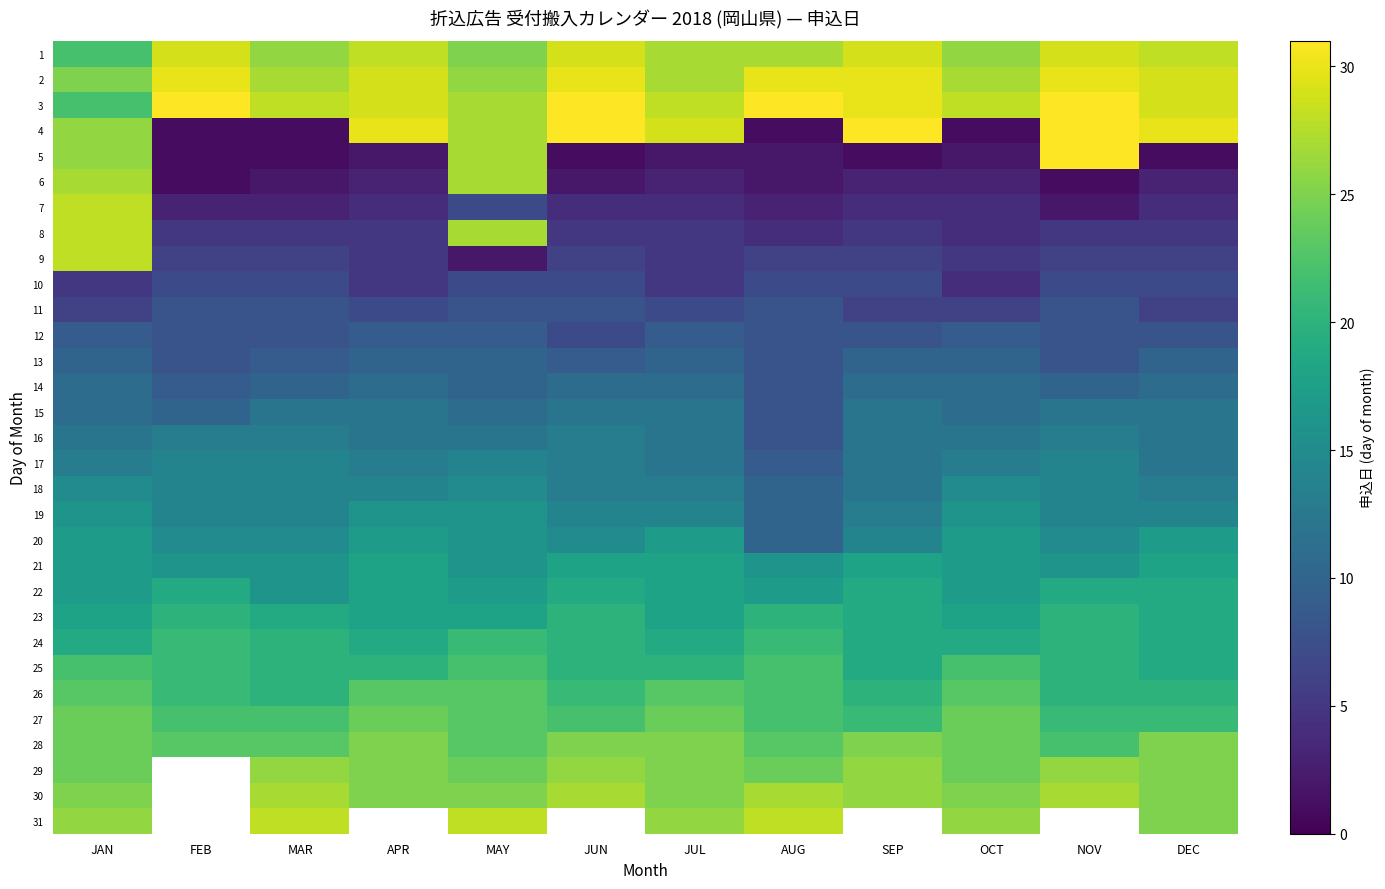

Is the value of 6 at MAY greater than the value of 1 at JAN?

Yes